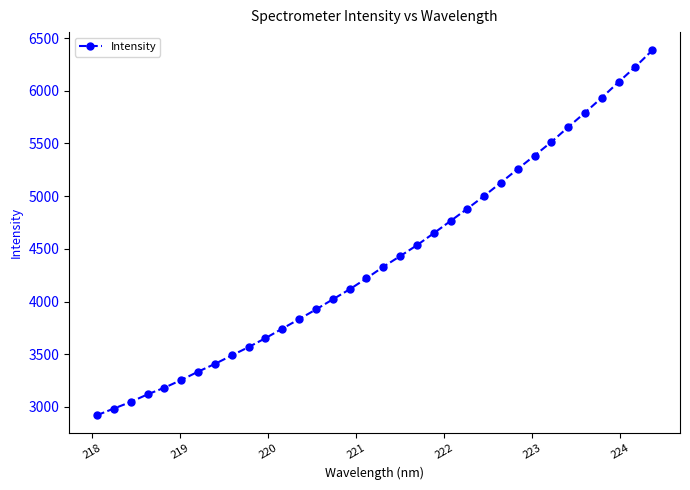

What is the difference between the maximum and second lowest values?

3399.3